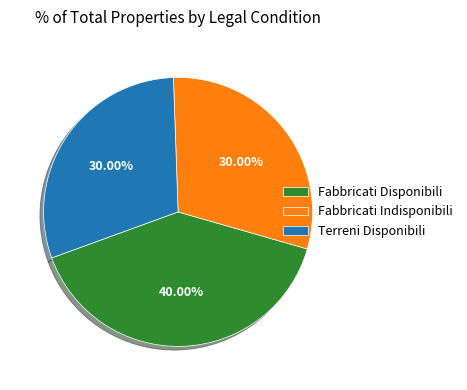

What is the ratio of the value at Fabbricati Disponibili to the value at Terreni Disponibili?

1.3